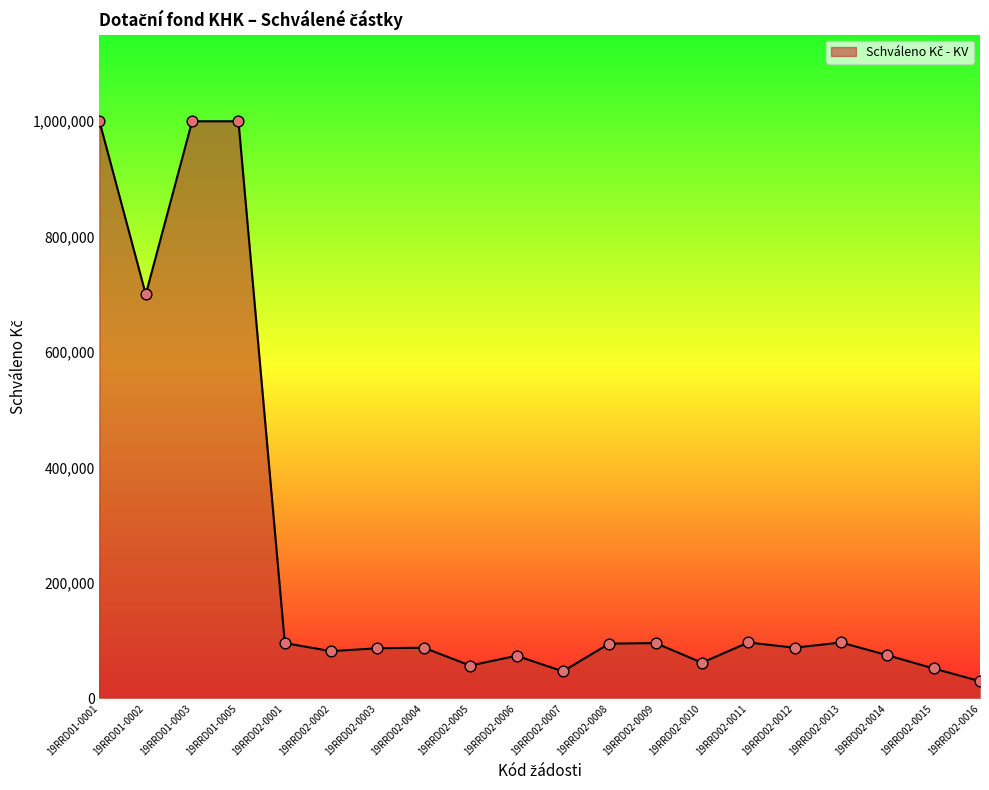

What is the change in value from 19RRD02-0014 to 19RRD02-0015?

-23000